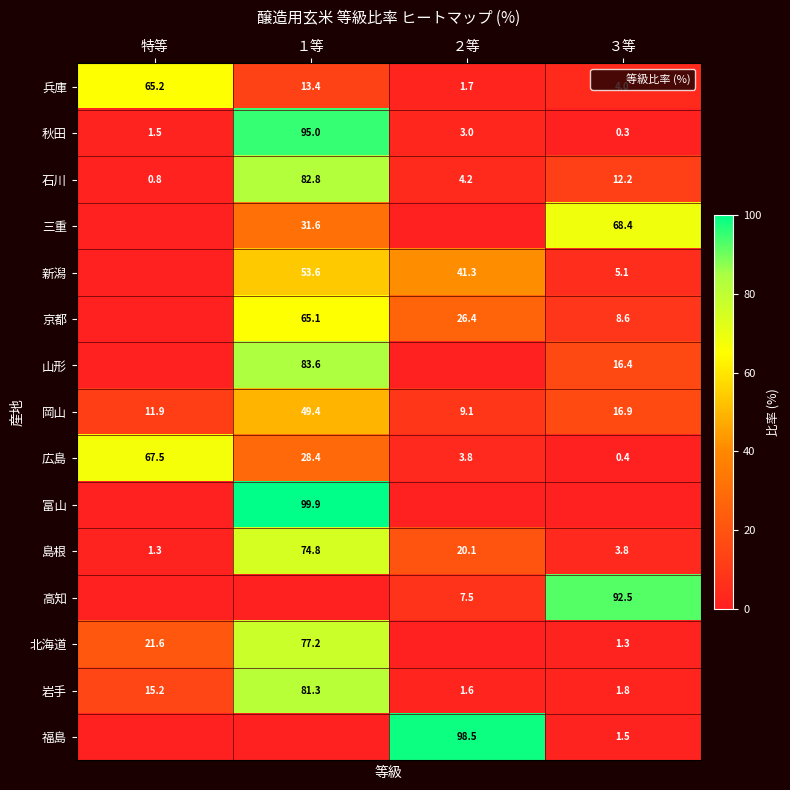

At how many categories does at least one series exceed 29?

4